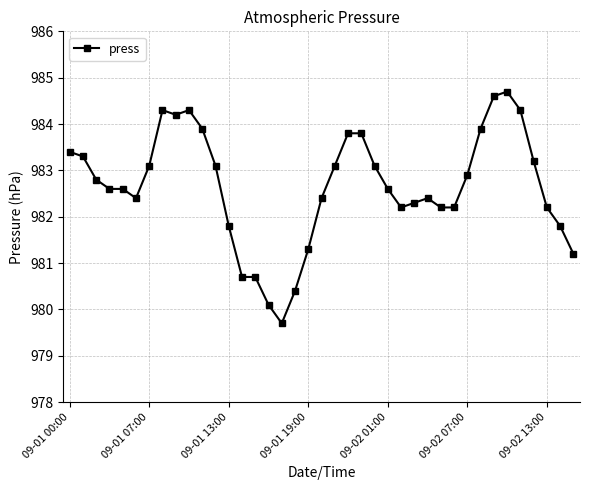

What is the difference between the second highest and second lowest values?

4.5